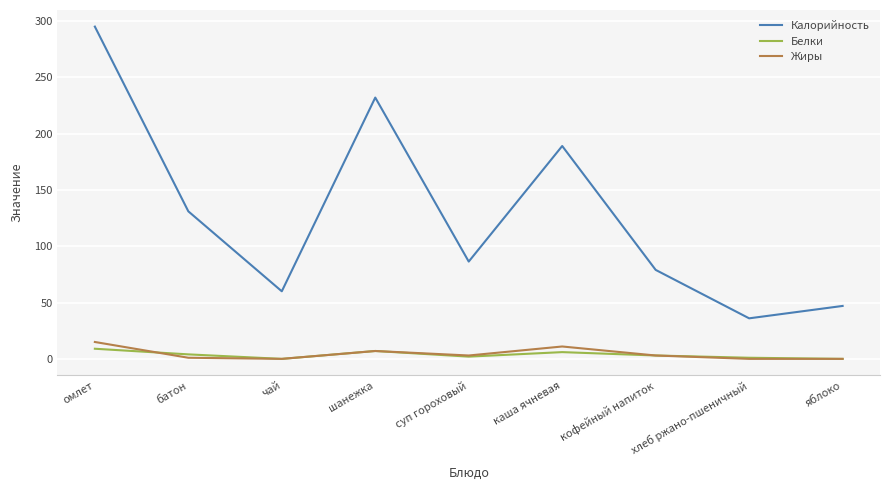

The value of Белки at омлет is 9.0. True or false?

True